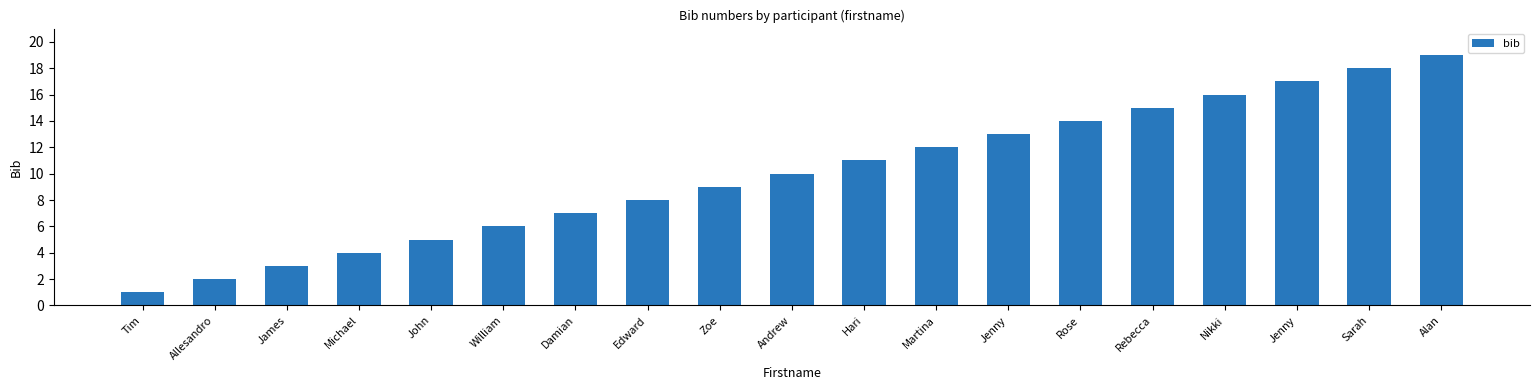

What is the label of the 19th bar from the right?

Tim